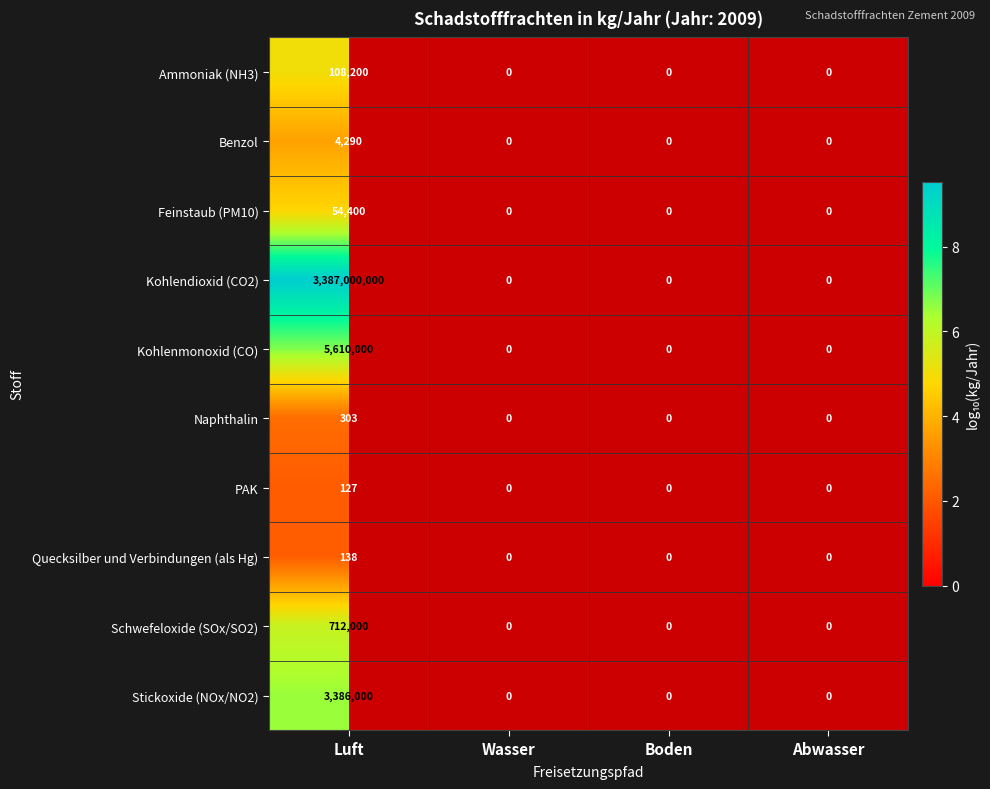

What is the spread (max minus min) of values at Luft?

3386999873